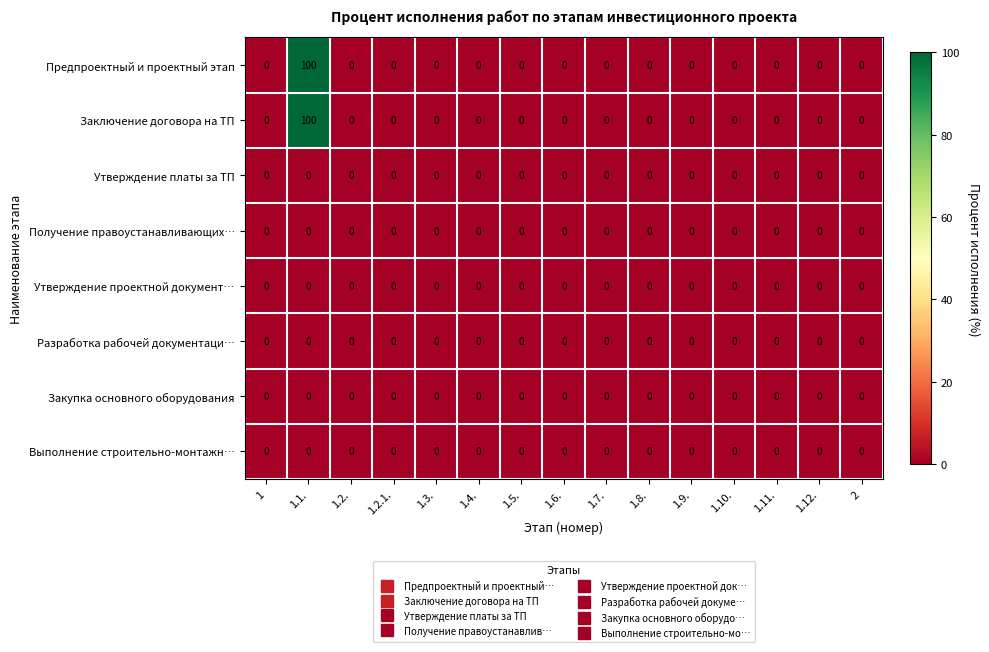

What is the average value of the Предпроектный и проектный этап series?

7